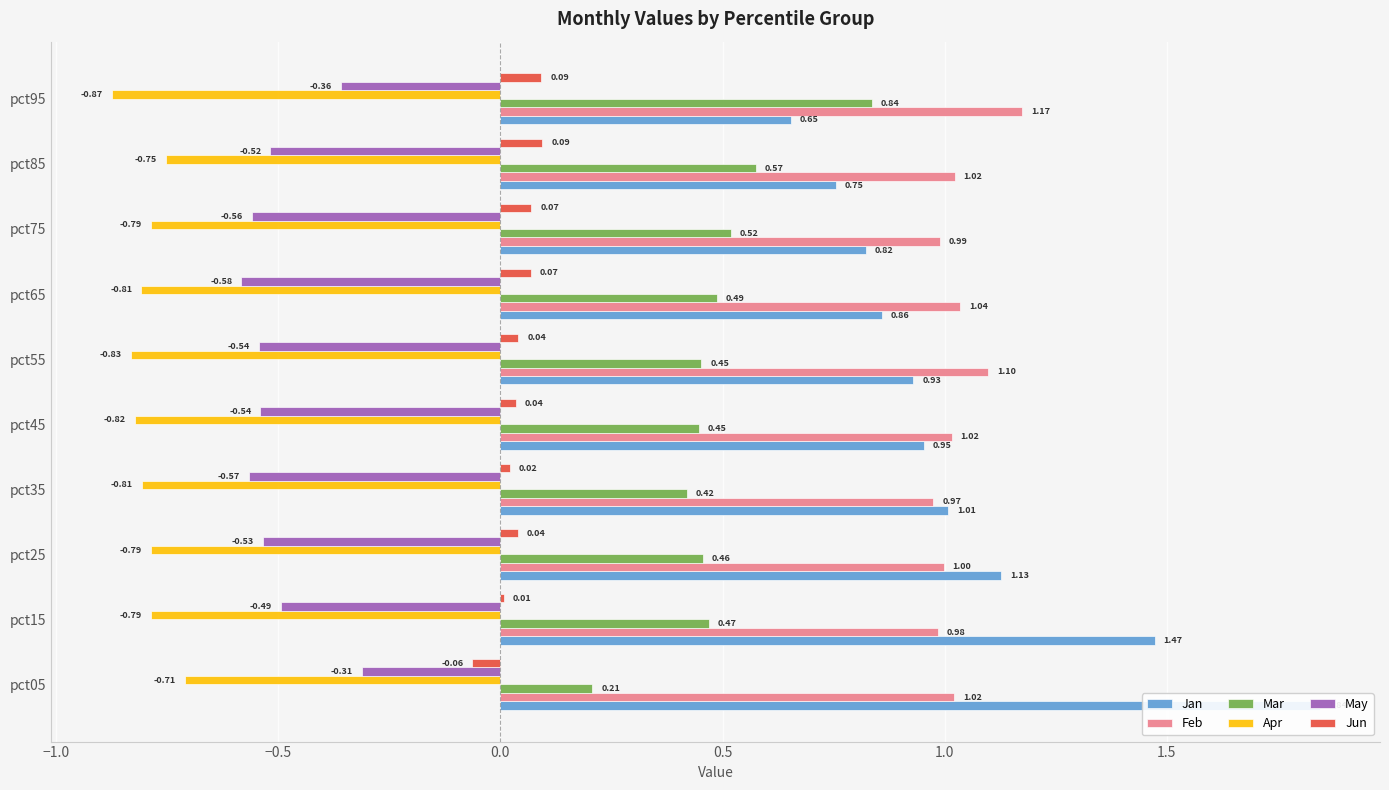

What are all the series names shown in the legend?

Jan, Feb, Mar, Apr, May, Jun